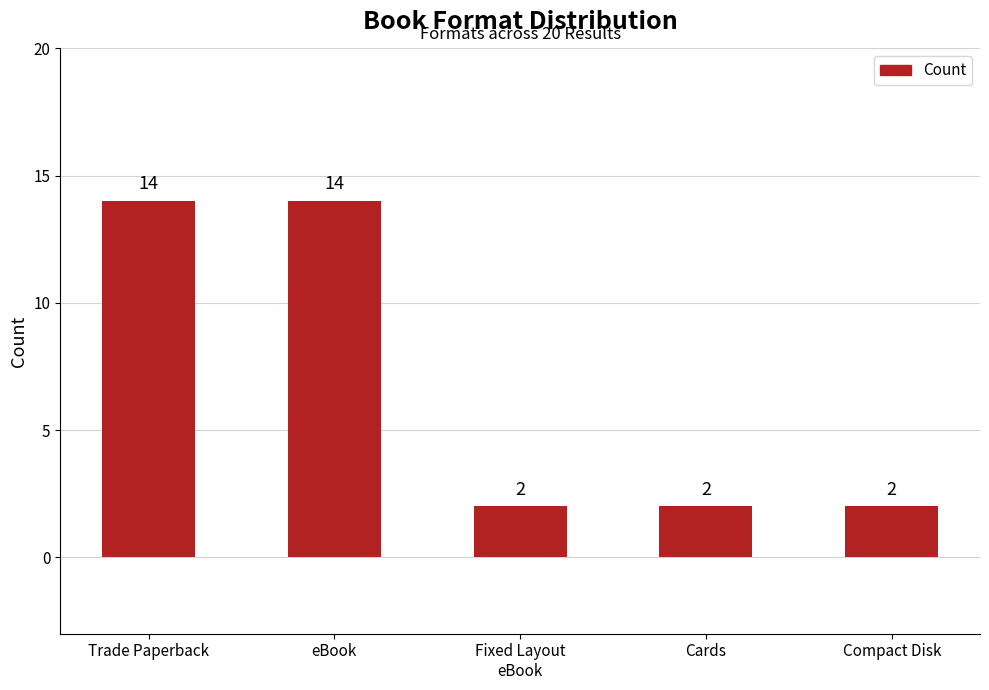

Between Compact Disk and Trade Paperback, which is larger?

Trade Paperback